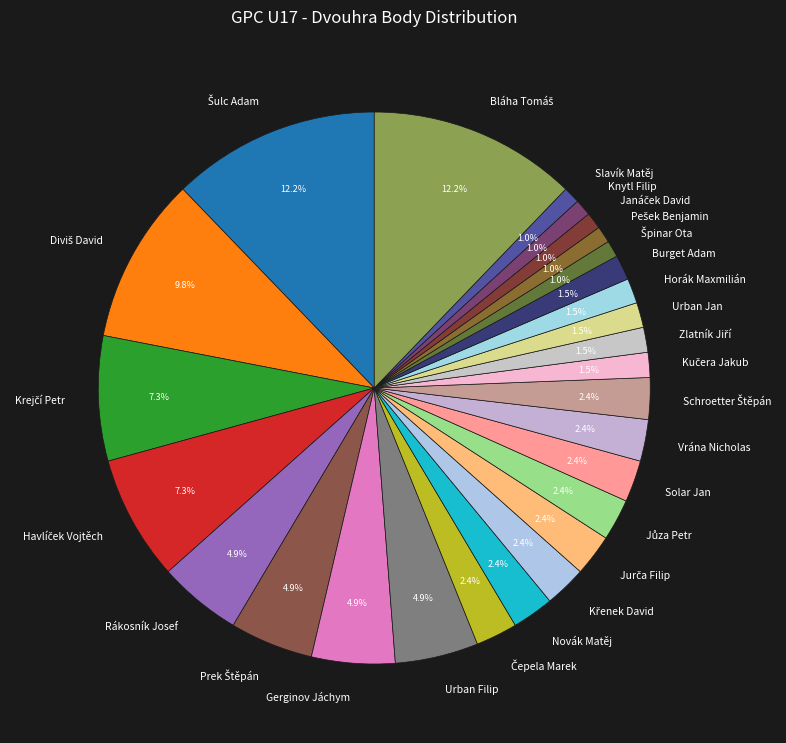

Is there a majority slice in this chart?

No